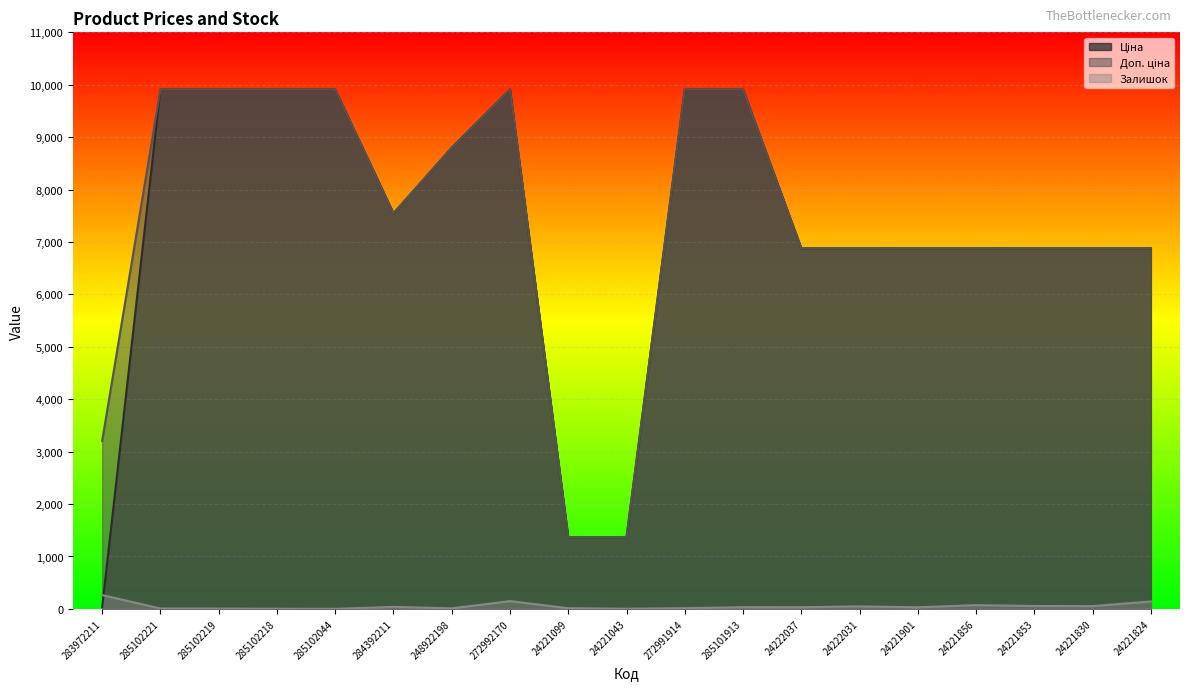

What are all the series names shown in the legend?

Ціна, Доп. ціна, Залишок